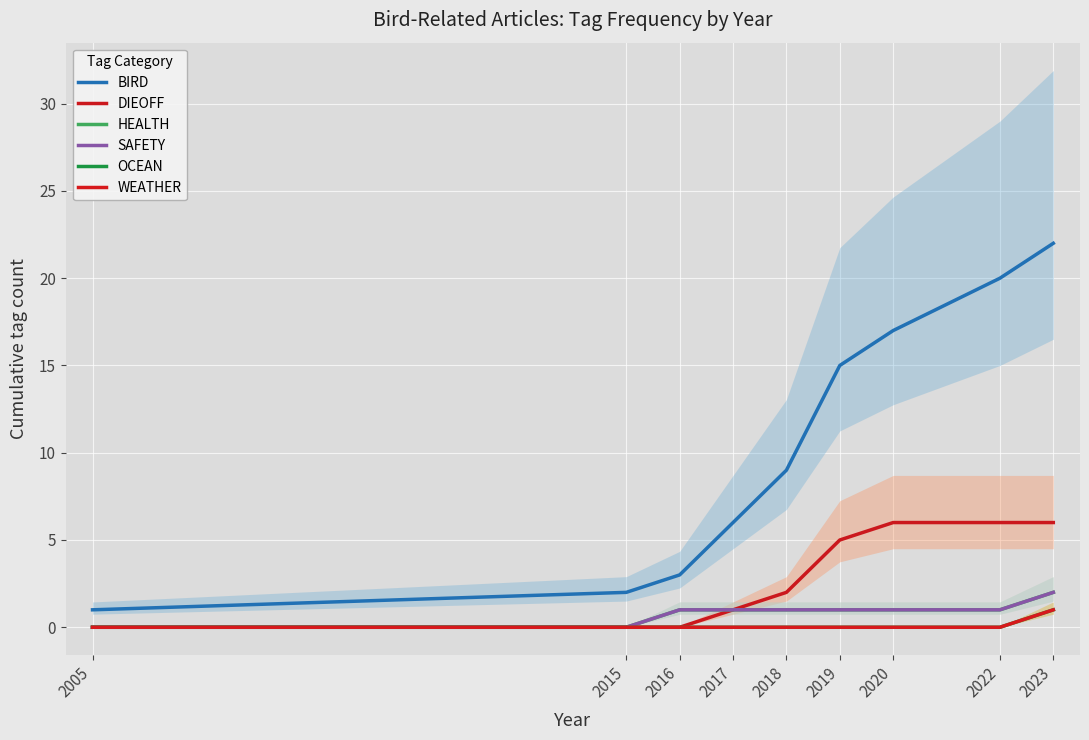

Where is HEALTH nearest to the value 1?

2016